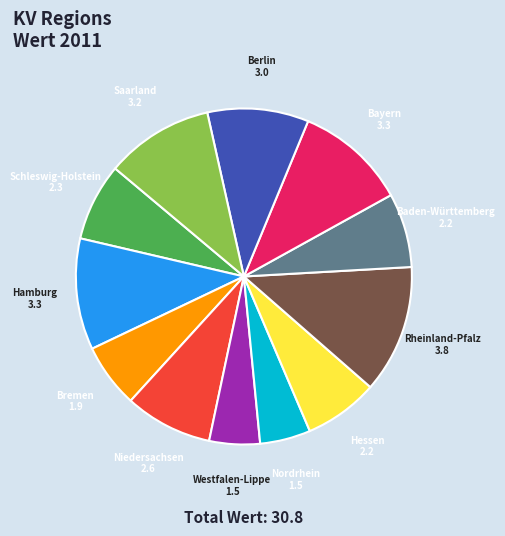

Which slice is the largest?

Rheinland-Pfalz